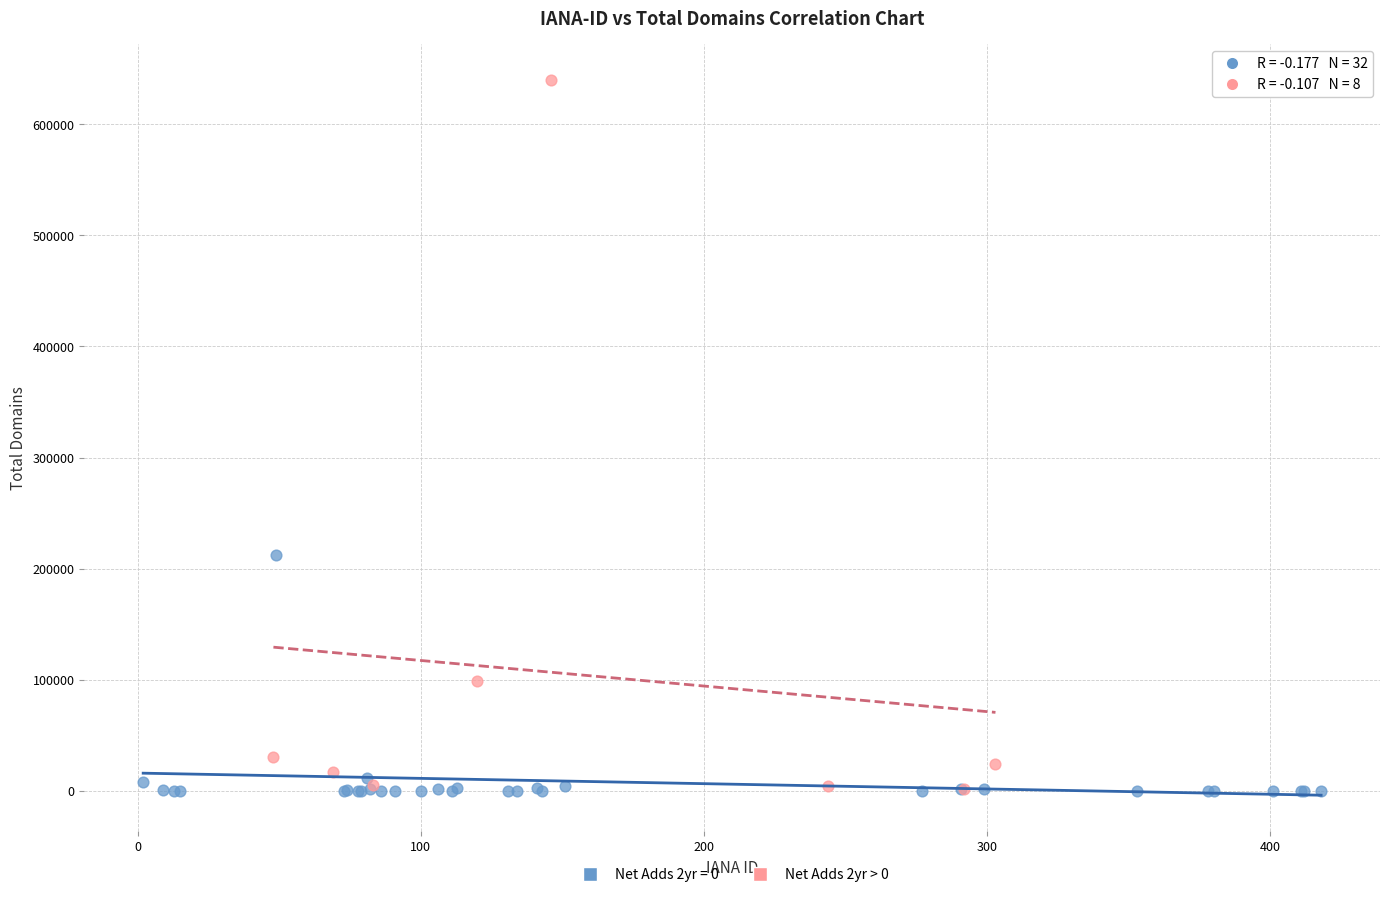

Which series has the widest spread of Y values?

Net Adds 2yr > 0